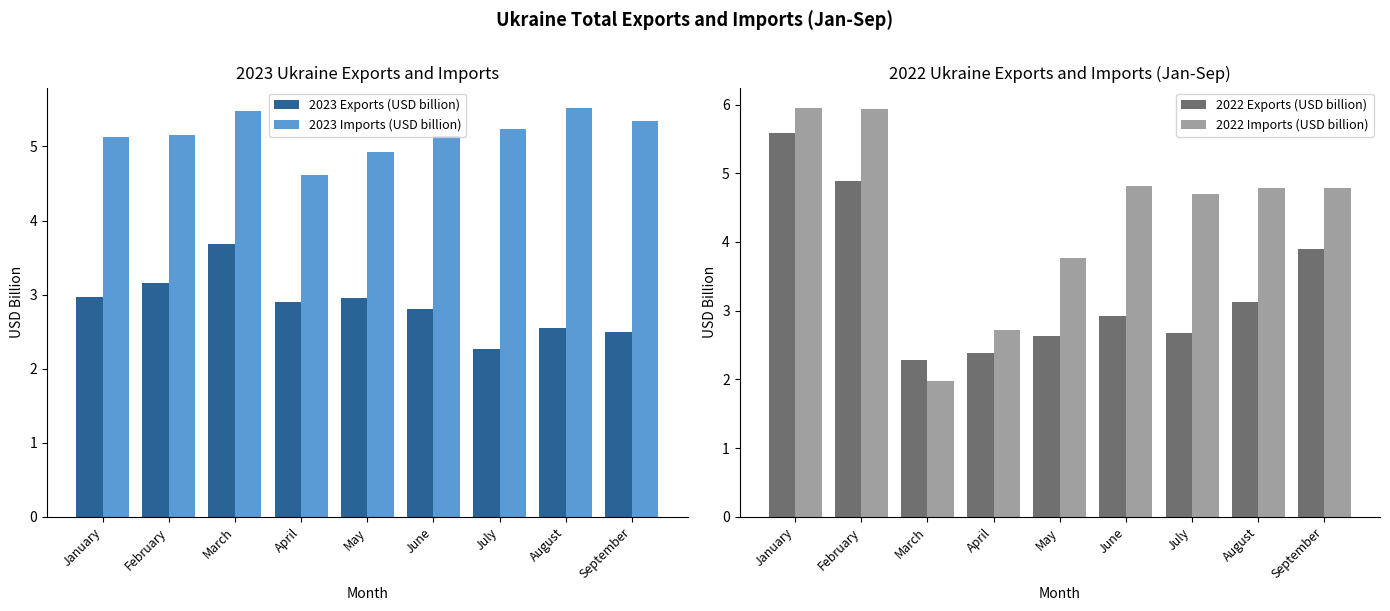

Rank the series at May from highest to lowest value.

2023 Imports (USD billion), 2022 Imports (USD billion), 2023 Exports (USD billion), 2022 Exports (USD billion)